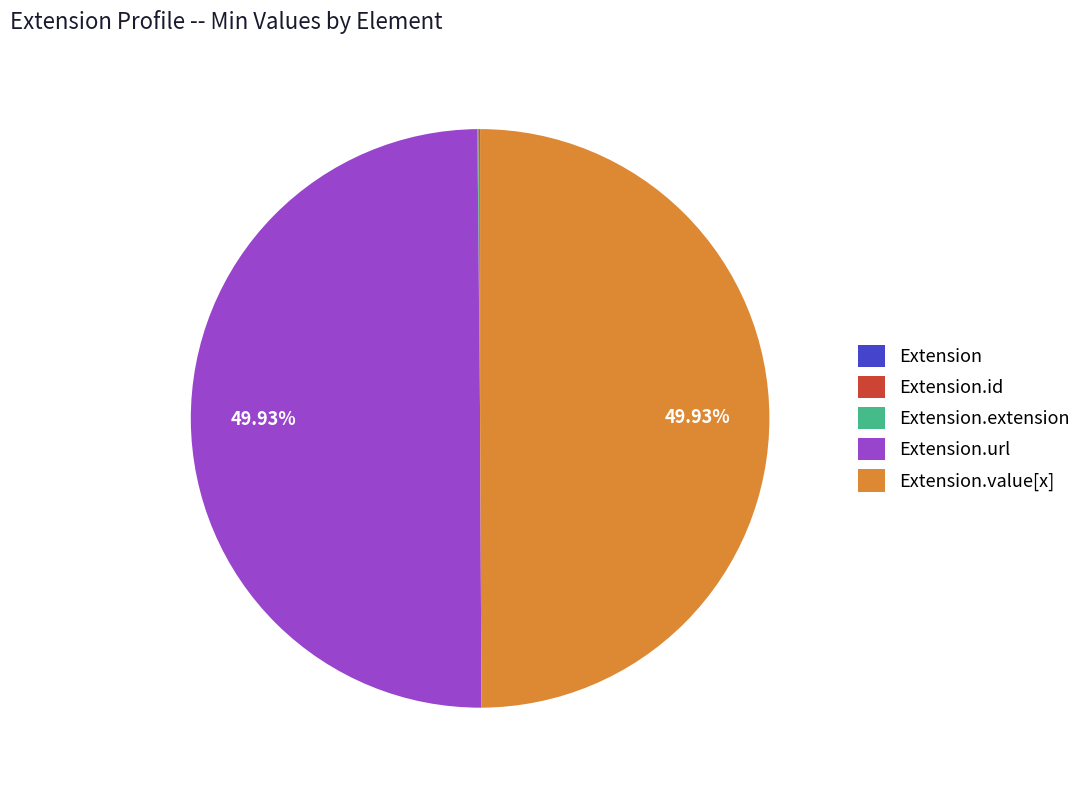

To the nearest percent, what is the average slice percentage?

20%